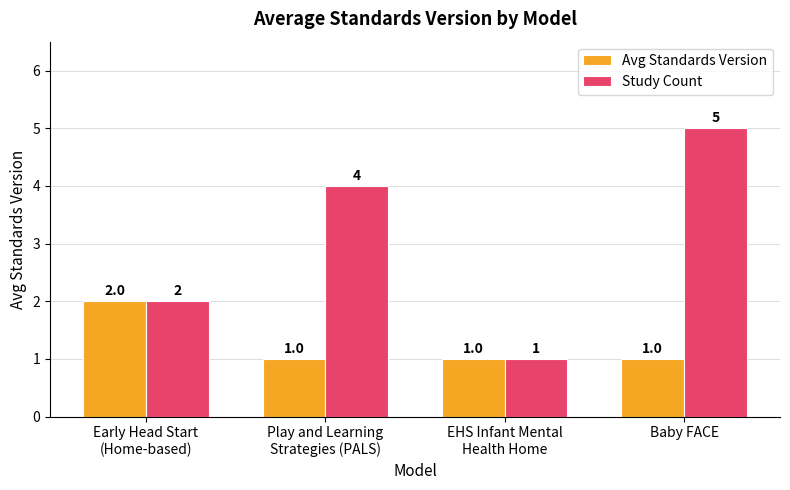

At Play and Learning
Strategies (PALS), list the series in order from largest to smallest.

Study Count, Avg Standards Version